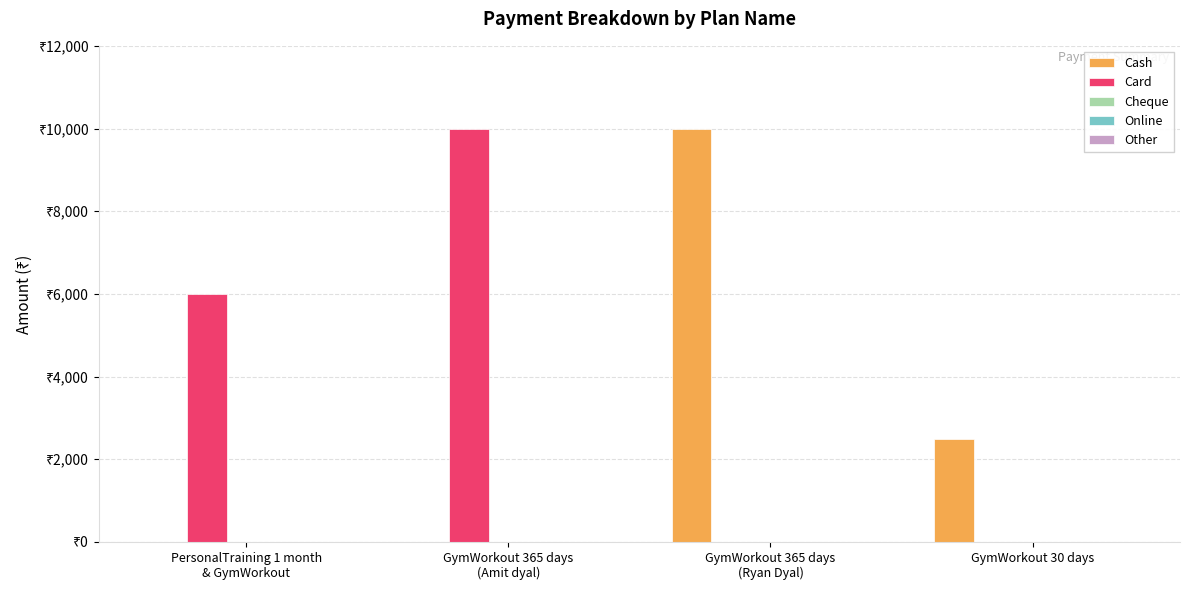

Reading right to left, list all the values displayed in this chart.

Cash: GymWorkout 30 days=2500	GymWorkout 365 days
(Ryan Dyal)=10000	GymWorkout 365 days
(Amit dyal)=0	PersonalTraining 1 month
& GymWorkout=0
Card: GymWorkout 30 days=0	GymWorkout 365 days
(Ryan Dyal)=0	GymWorkout 365 days
(Amit dyal)=10000	PersonalTraining 1 month
& GymWorkout=6000
Cheque: GymWorkout 30 days=0	GymWorkout 365 days
(Ryan Dyal)=0	GymWorkout 365 days
(Amit dyal)=0	PersonalTraining 1 month
& GymWorkout=0
Online: GymWorkout 30 days=0	GymWorkout 365 days
(Ryan Dyal)=0	GymWorkout 365 days
(Amit dyal)=0	PersonalTraining 1 month
& GymWorkout=0
Other: GymWorkout 30 days=0	GymWorkout 365 days
(Ryan Dyal)=0	GymWorkout 365 days
(Amit dyal)=0	PersonalTraining 1 month
& GymWorkout=0